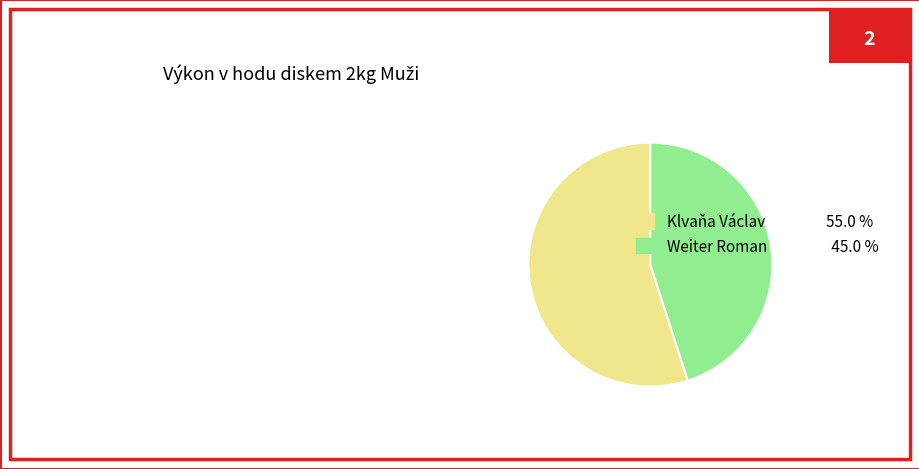

True or false: Klvaňa Václav accounts for 55% of the total.

True